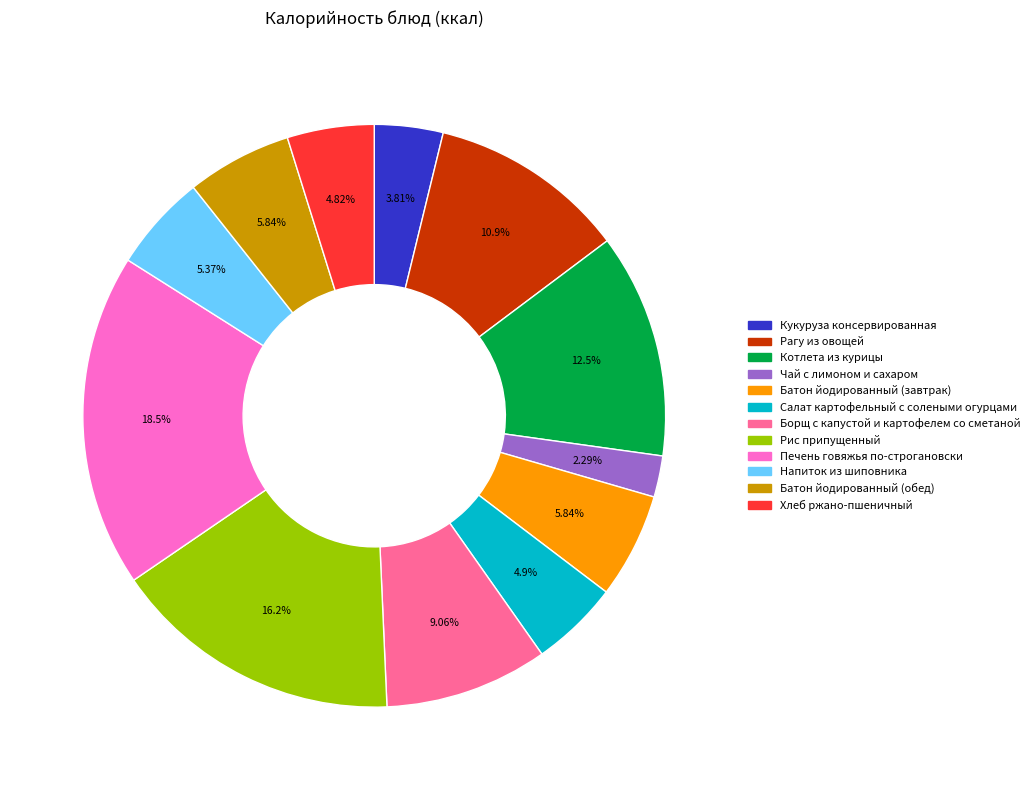

Which category has the biggest portion of the pie?

Печень говяжья по-строгановски